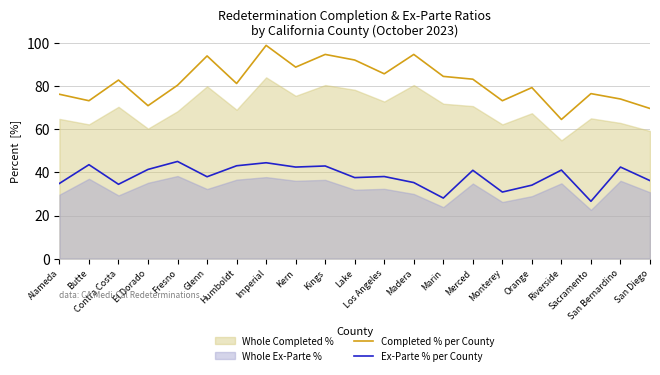

True or false: Completed % per County and Ex-Parte % per County cross at least once.

False